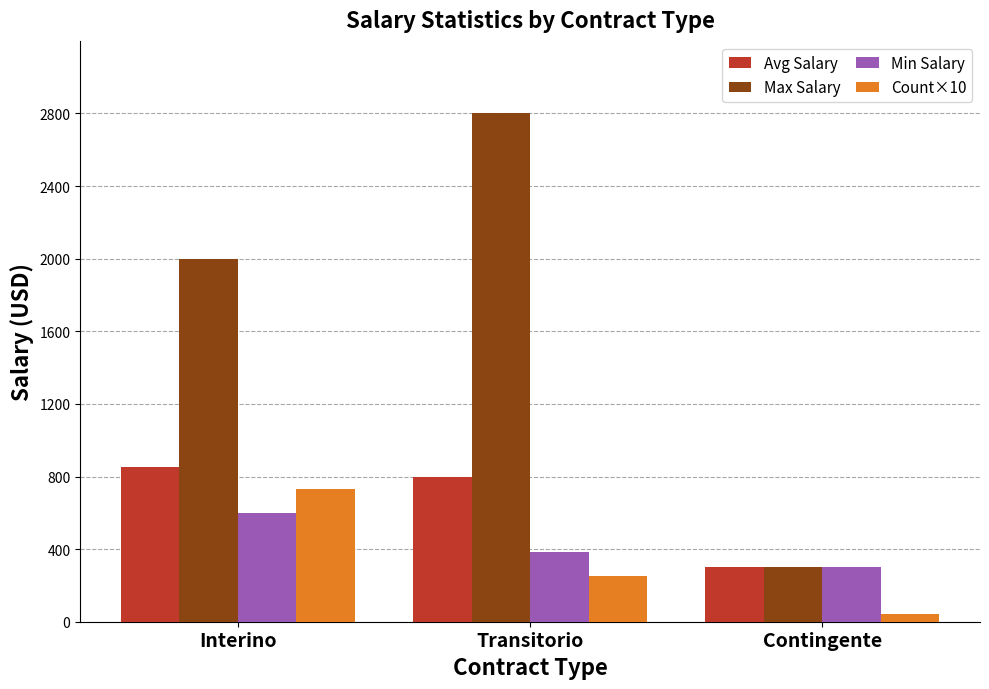

What are all the series names shown in the legend?

Avg Salary, Max Salary, Min Salary, Count×10